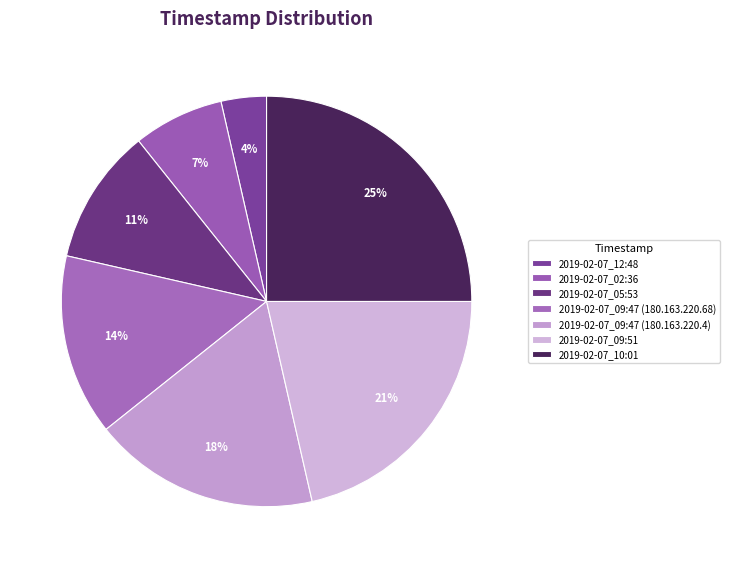

What is the largest slice in the pie chart?

2019-02-07_10:01